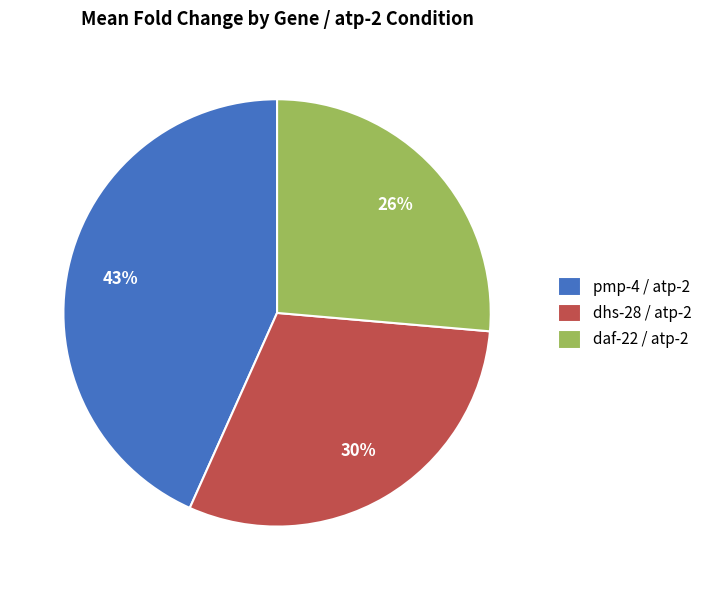

Which slice is the largest?

pmp-4 / atp-2